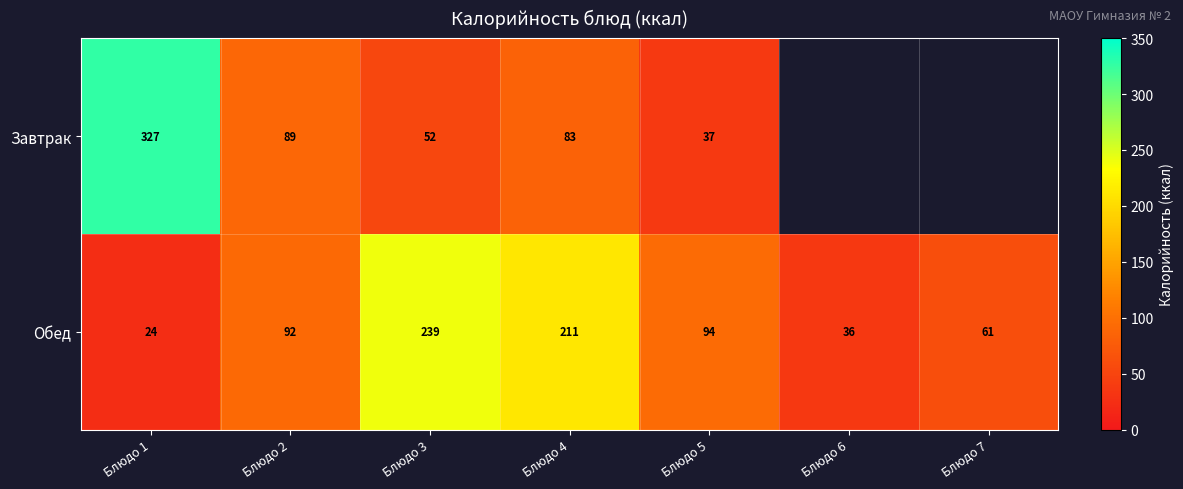

Is it true that Обед equals 8.8 at Блюдо 6?

False